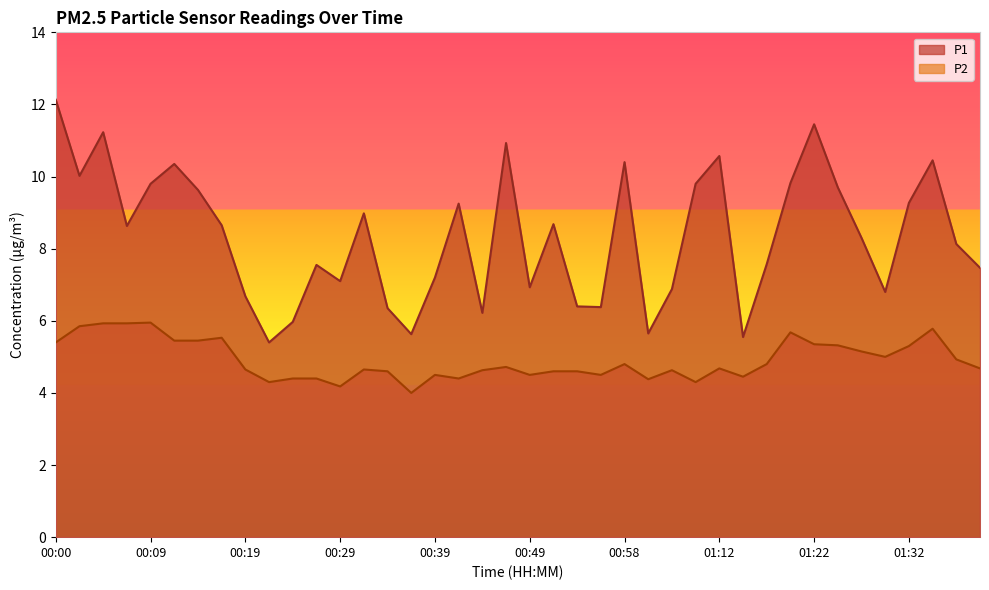

What is the difference between the highest and lowest values at 00:39?

2.7